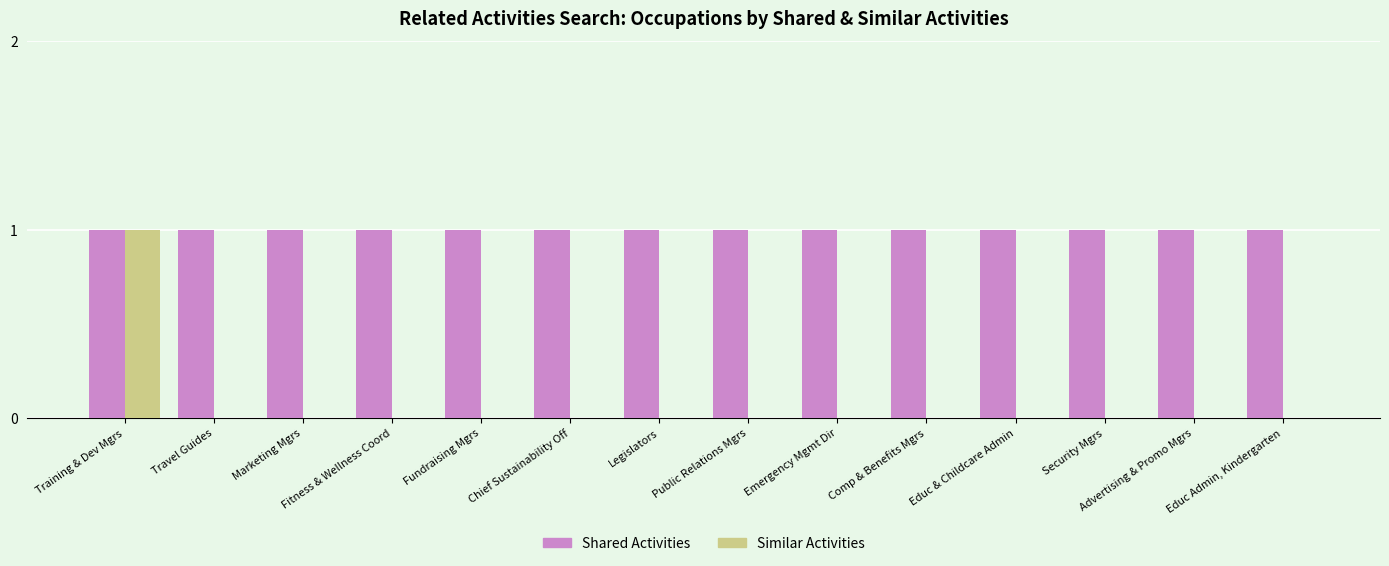

At which category is the sum across all series the highest?

Training & Dev Mgrs